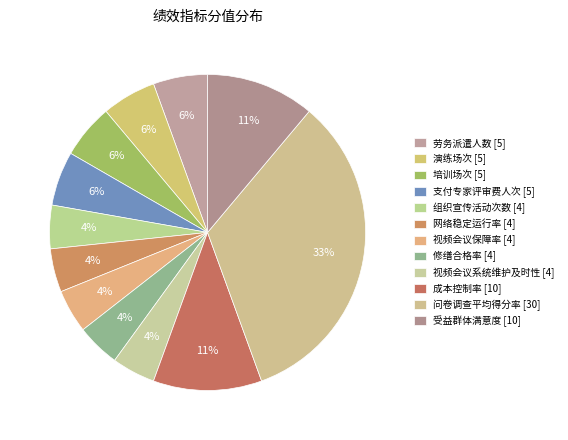

Does 成本控制率 [10] account for over 50% of the chart?

No